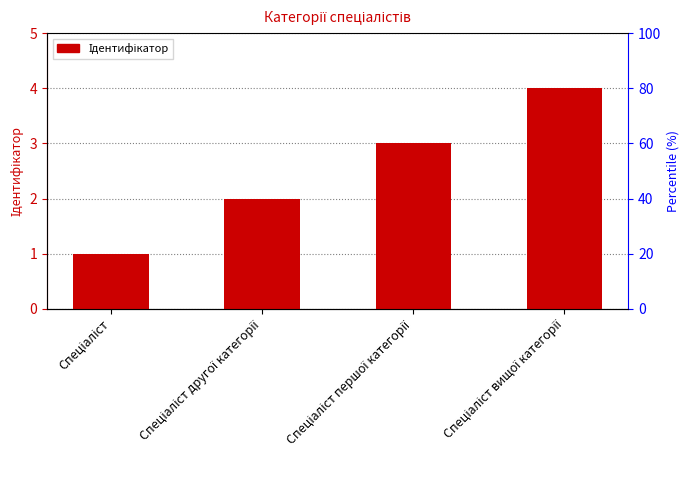

What is the maximum value shown in the chart?

4